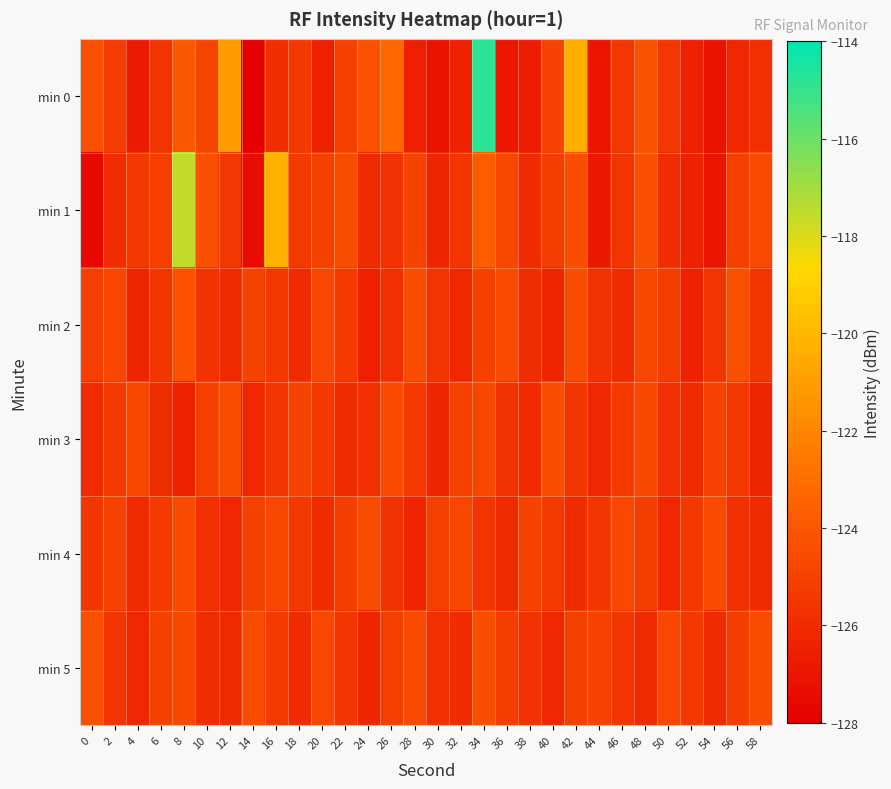

At how many categories does at least one series exceed -116?

1